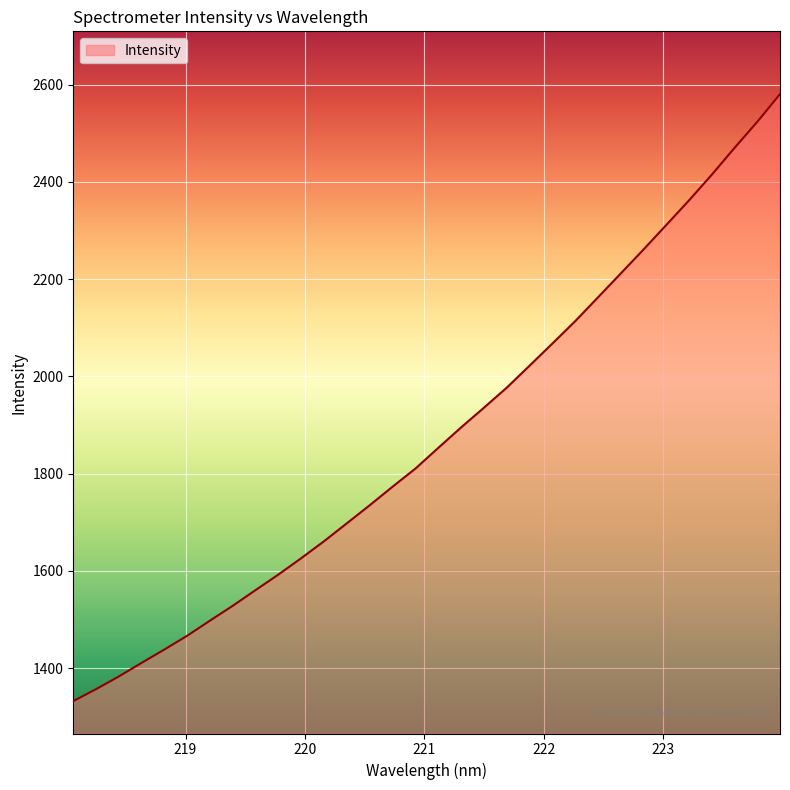

True or false: there are more than 1 points higher than both neighbors.

False